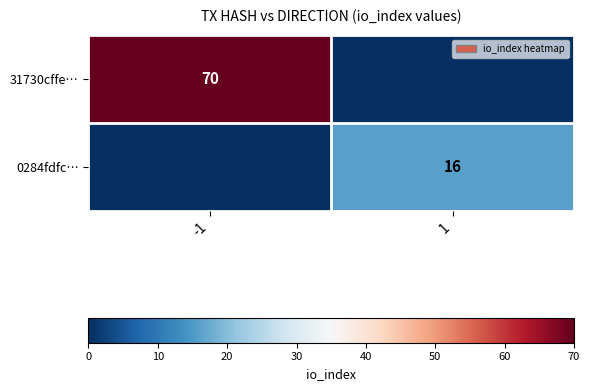

Is it true that 31730cffe… equals 47 at -1?

False